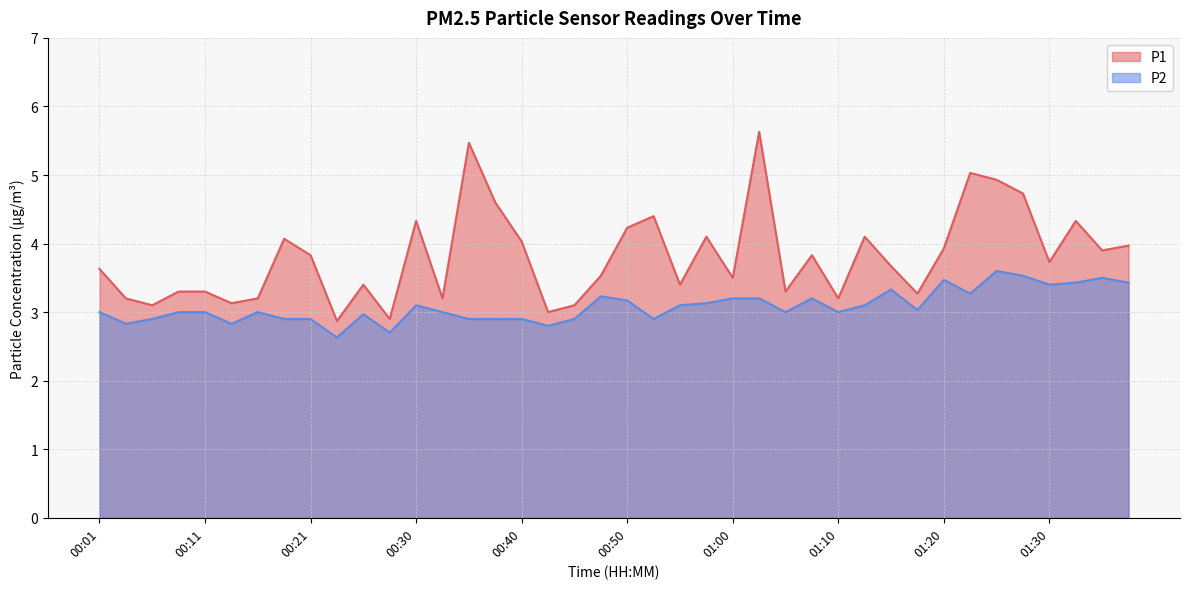

Reading left to right, list all the values displayed in this chart.

P1: 00:01=3.6	00:03=3.2	00:06=3.1	00:08=3.3	00:11=3.3	00:13=3.1	00:16=3.2	00:18=4.1	00:21=3.8	00:23=2.9	00:26=3.4	00:28=2.9	00:30=4.3	00:33=3.2	00:35=5.5	00:38=4.6	00:40=4.0	00:43=3.0	00:45=3.1	00:48=3.5	00:50=4.2	00:53=4.4	00:55=3.4	00:57=4.1	01:00=3.5	01:02=5.6	01:05=3.3	01:07=3.8	01:10=3.2	01:12=4.1	01:15=3.7	01:17=3.3	01:20=3.9	01:22=5.0	01:25=4.9	01:27=4.7	01:30=3.7	01:32=4.3	01:35=3.9	01:37=4.0
P2: 00:01=3.0	00:03=2.8	00:06=2.9	00:08=3.0	00:11=3.0	00:13=2.8	00:16=3.0	00:18=2.9	00:21=2.9	00:23=2.6	00:26=3.0	00:28=2.7	00:30=3.1	00:33=3.0	00:35=2.9	00:38=2.9	00:40=2.9	00:43=2.8	00:45=2.9	00:48=3.2	00:50=3.2	00:53=2.9	00:55=3.1	00:57=3.1	01:00=3.2	01:02=3.2	01:05=3.0	01:07=3.2	01:10=3.0	01:12=3.1	01:15=3.3	01:17=3.0	01:20=3.5	01:22=3.3	01:25=3.6	01:27=3.5	01:30=3.4	01:32=3.4	01:35=3.5	01:37=3.4